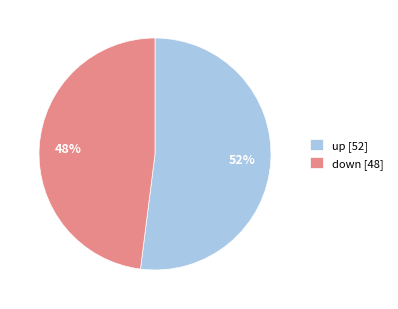

Do down [48] and up [52] together represent more than half of the pie?

Yes